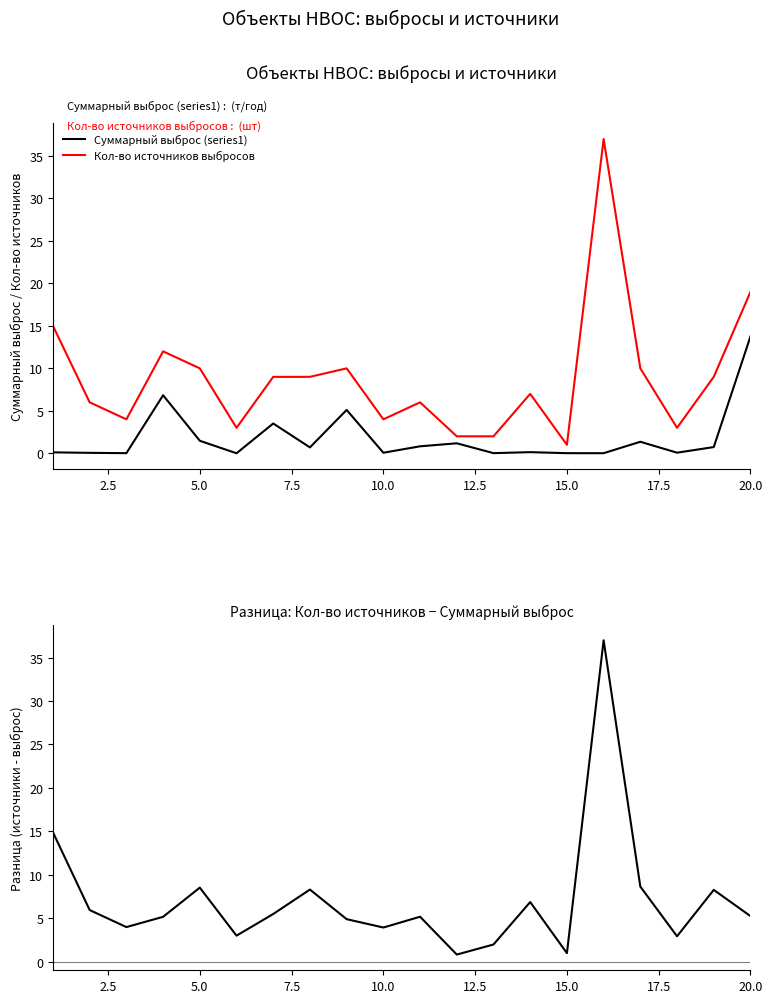

Is it true that Разница (источники - выброс) equals 51.1 at 15?

False